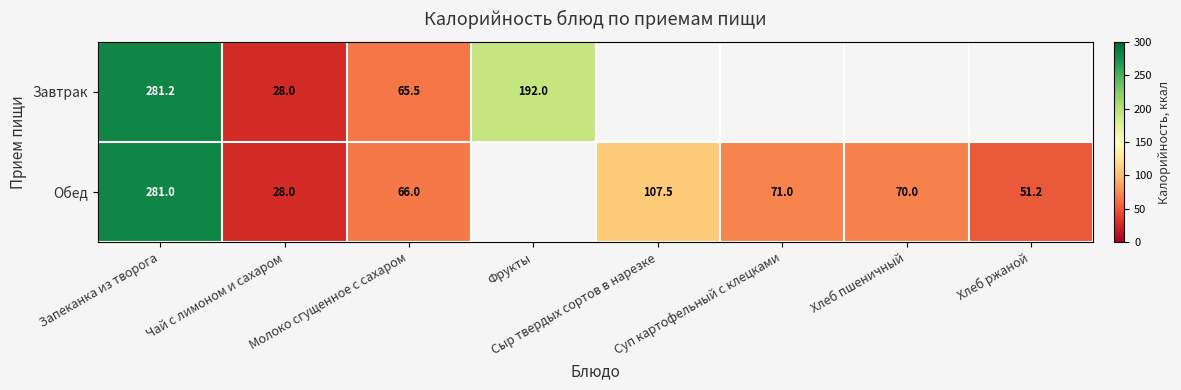

What is the difference between the Обед values at Чай с лимоном и сахаром and Сыр твердых сортов в нарезке?

79.5